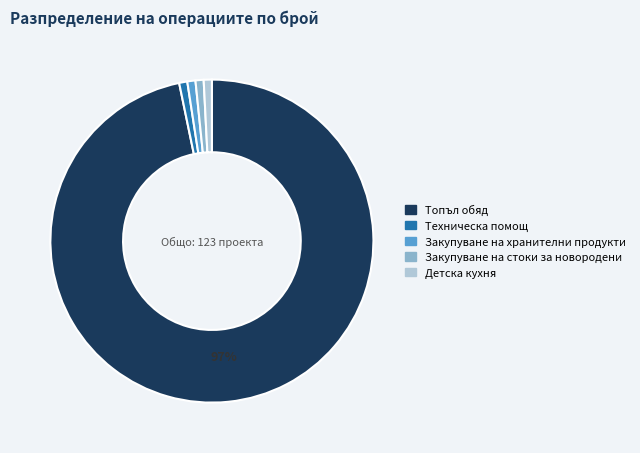

The Техническа помощ slice represents 11% of the pie. True or false?

False